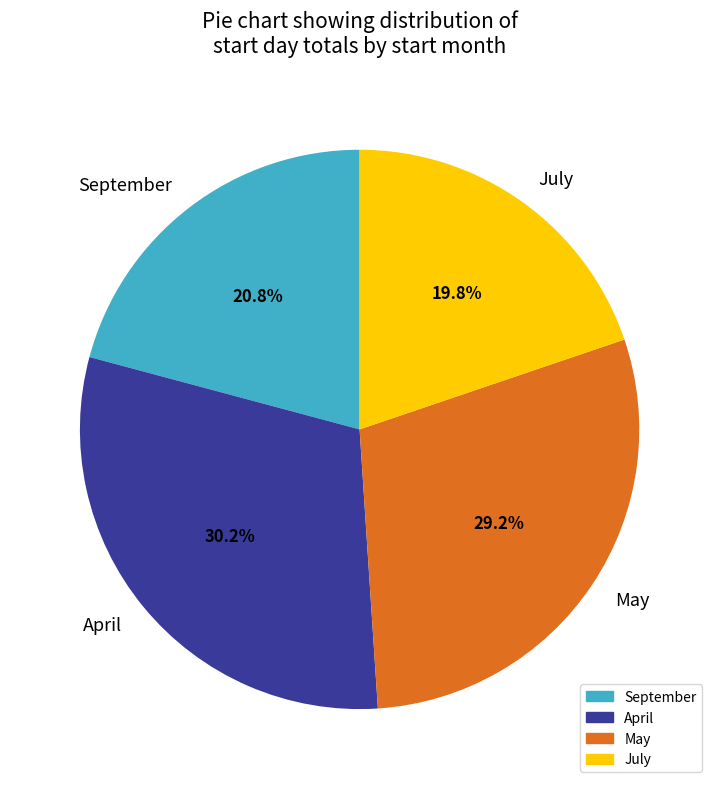

Does April account for over 50% of the chart?

No